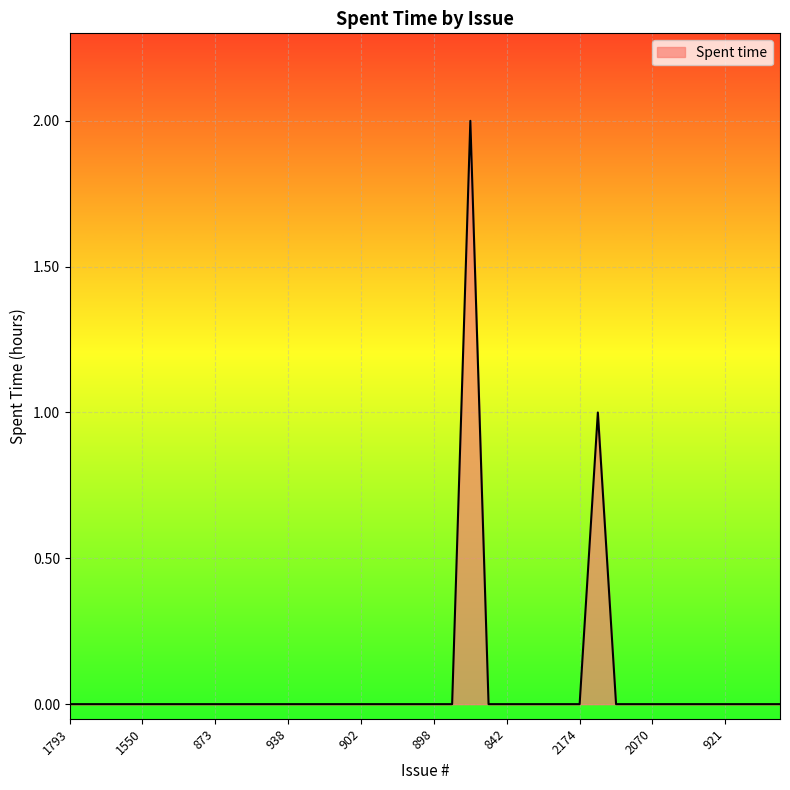

How many categories are shown in the chart?

40